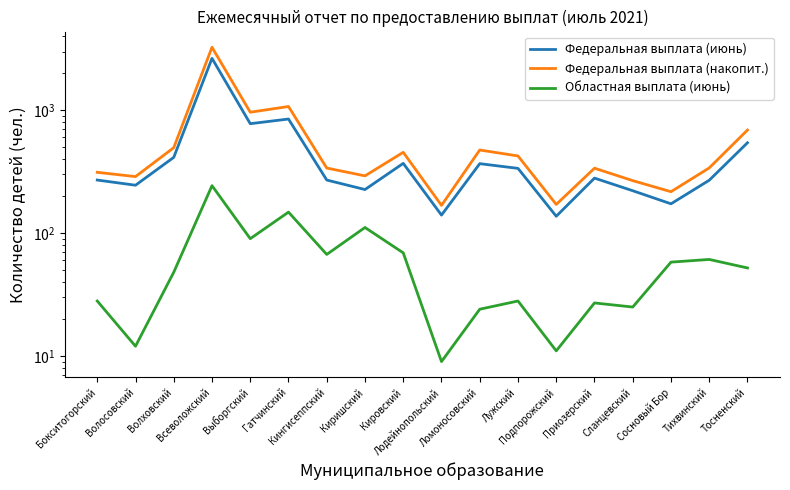

Does the chart display data point markers on the line(s)?

No